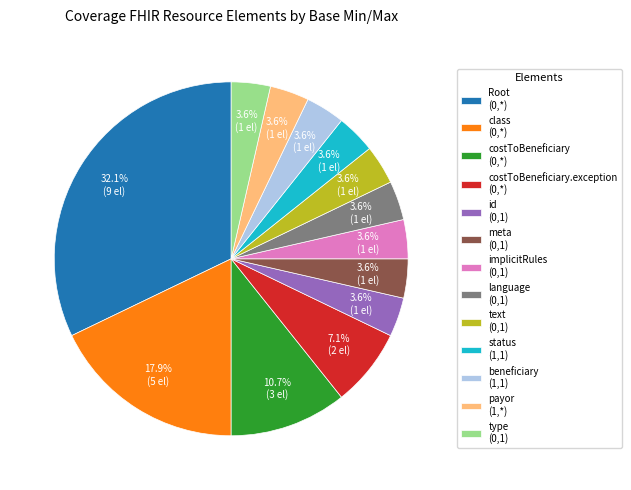

Which slice is the largest?

Root (0,*)